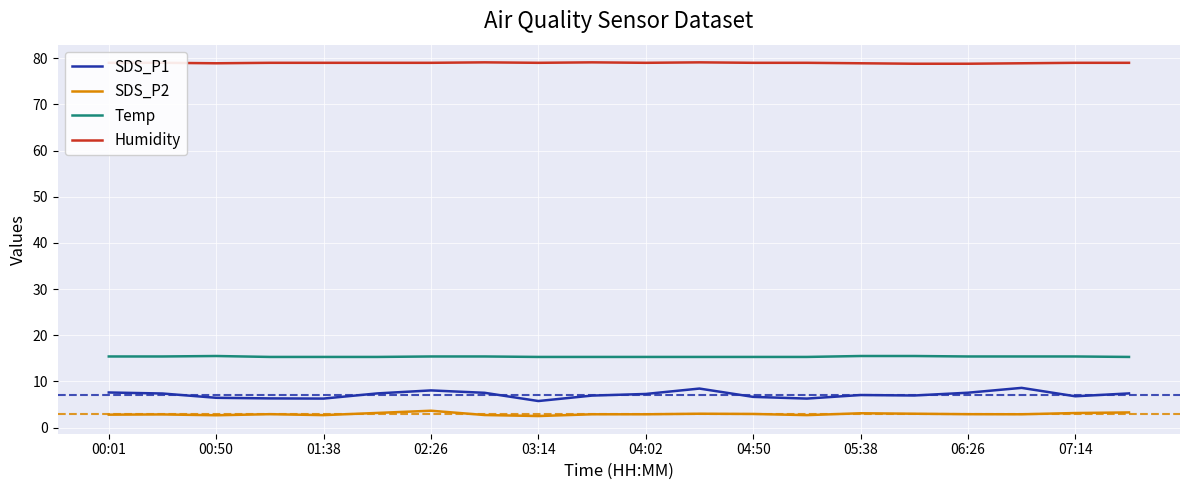

What is the lowest value of the SDS_P1 series?

5.8